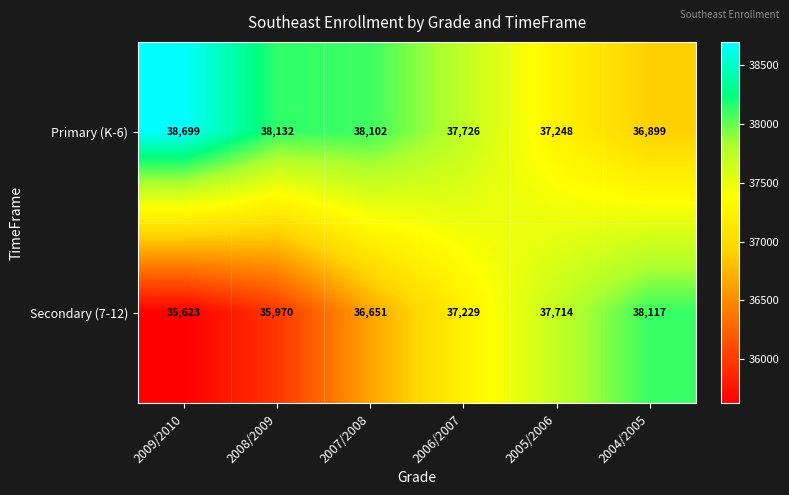

Count the number of data series in this chart.

2